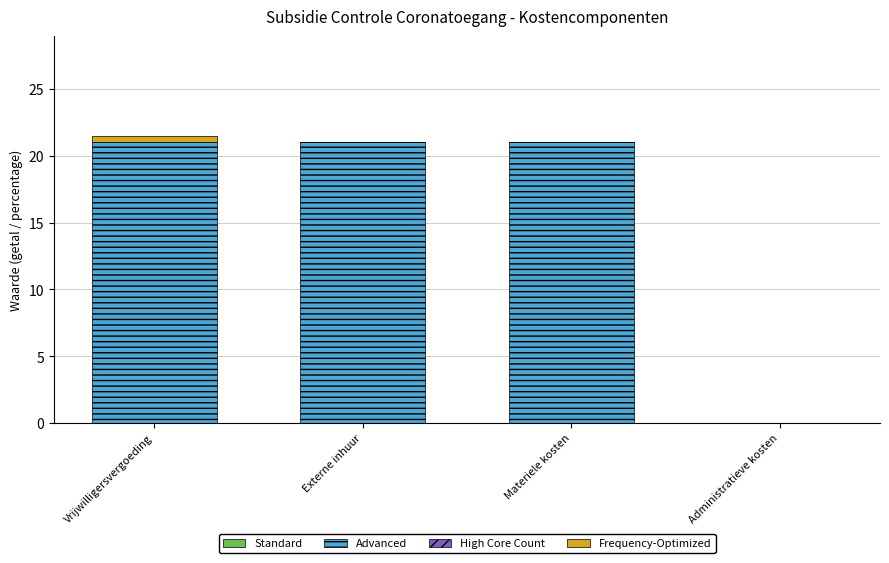

The Advanced series shows 21.0 at Vrijwilligersvergoeding. True or false?

True